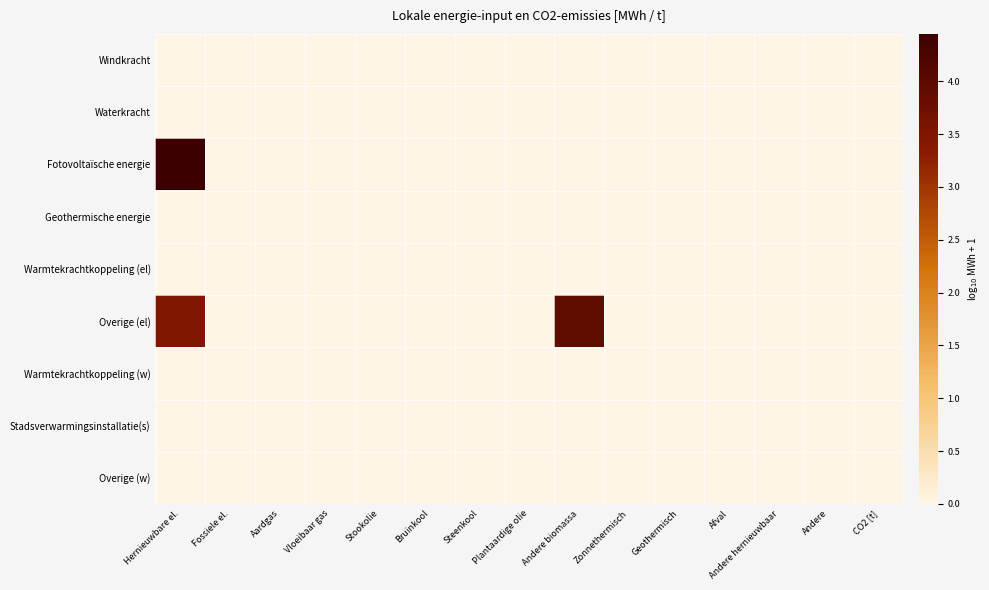

At how many categories does at least one series exceed 2?

2